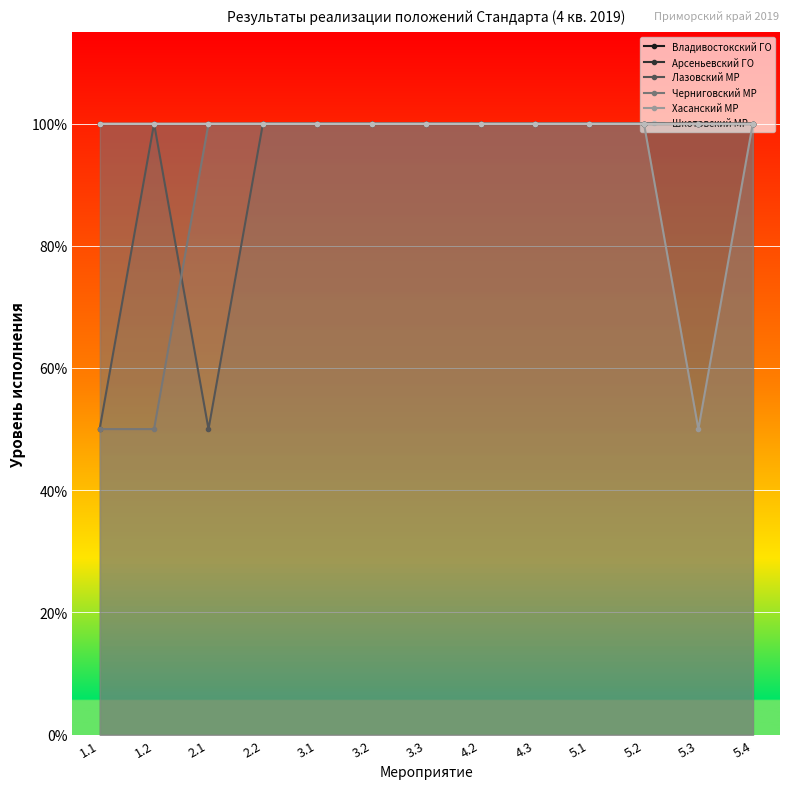

What are all the series names shown in the legend?

Владивостокский ГО, Арсеньевский ГО, Лазовский МР, Черниговский МР, Хасанский МР, Шкотовский МР